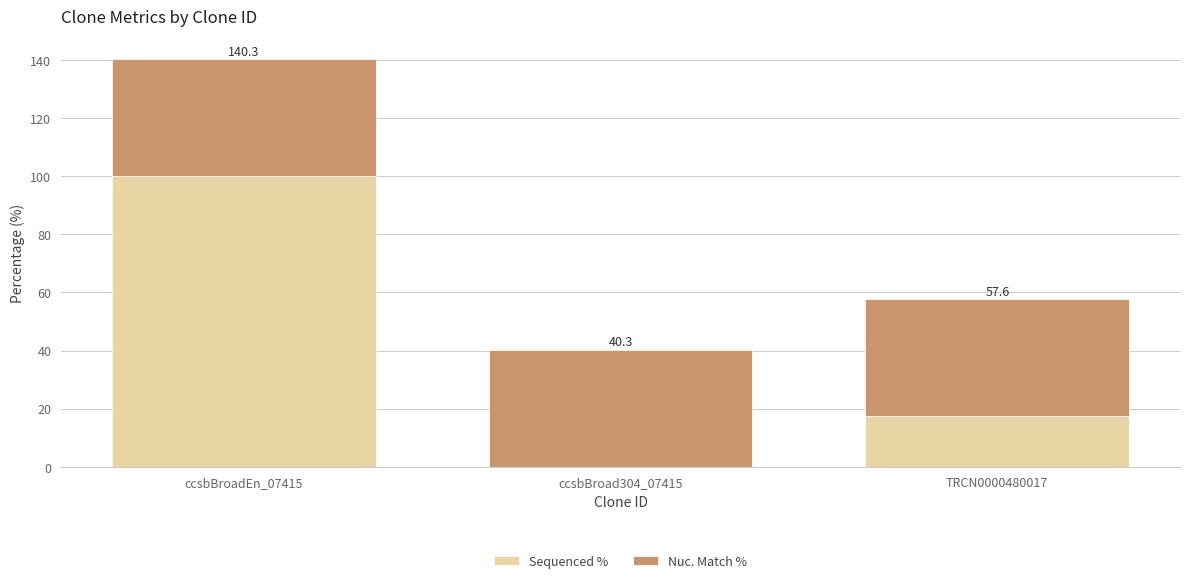

What are all the series names shown in the legend?

Sequenced %, Nuc. Match %